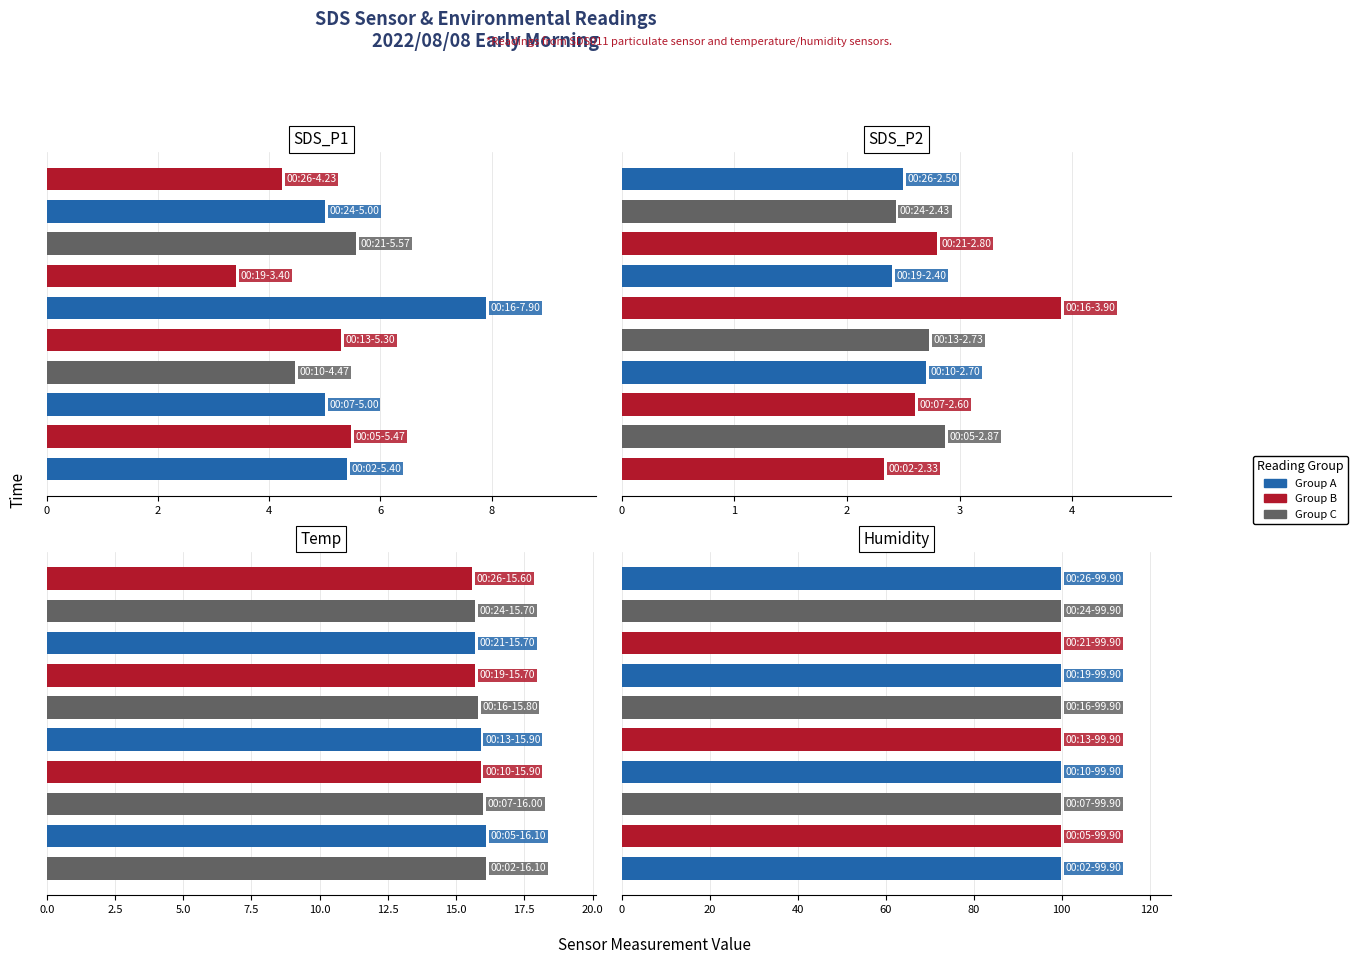

Is the value of SDS_P2 at 00:02 greater than the value of Temp at 00:26?

No